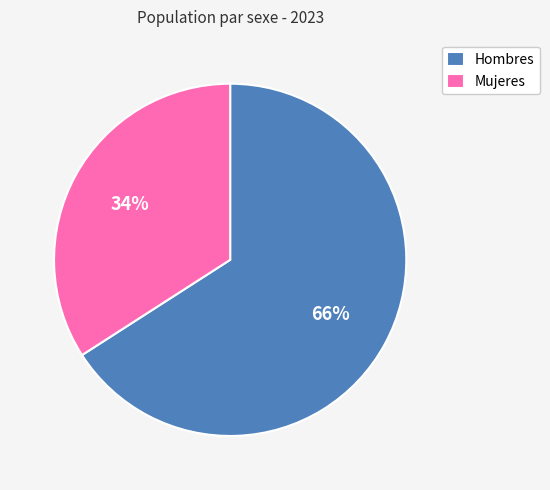

What is the ratio of the value at Mujeres to the value at Hombres?

0.5